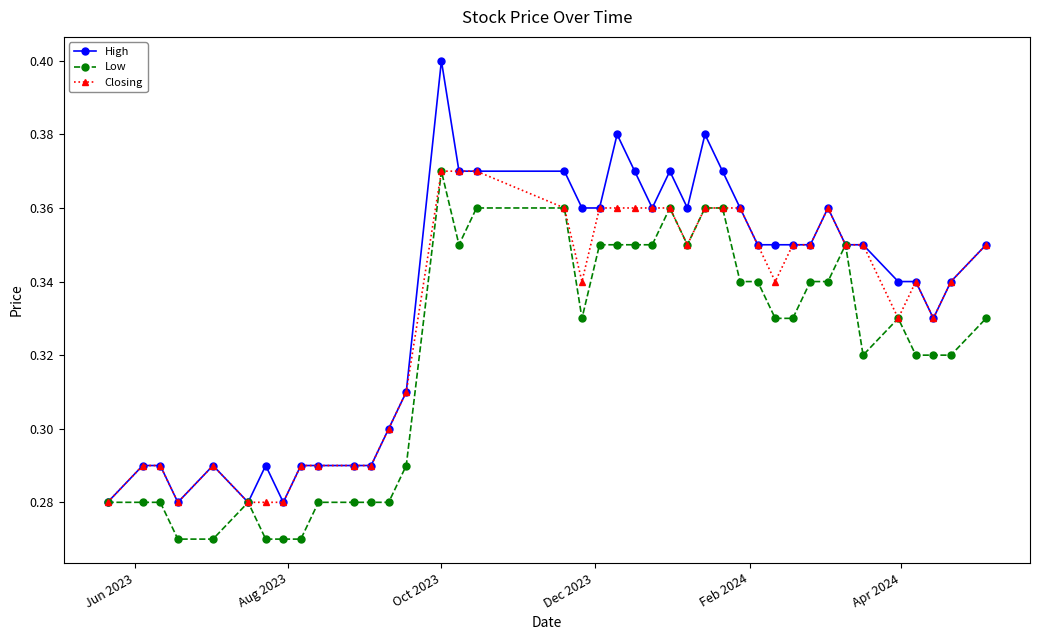

Which series has the widest spread of values?

High